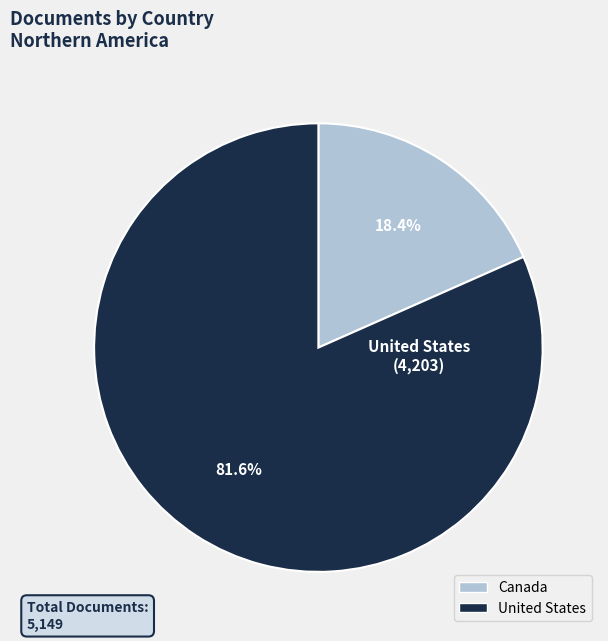

The Canada slice represents 18% of the pie. True or false?

True